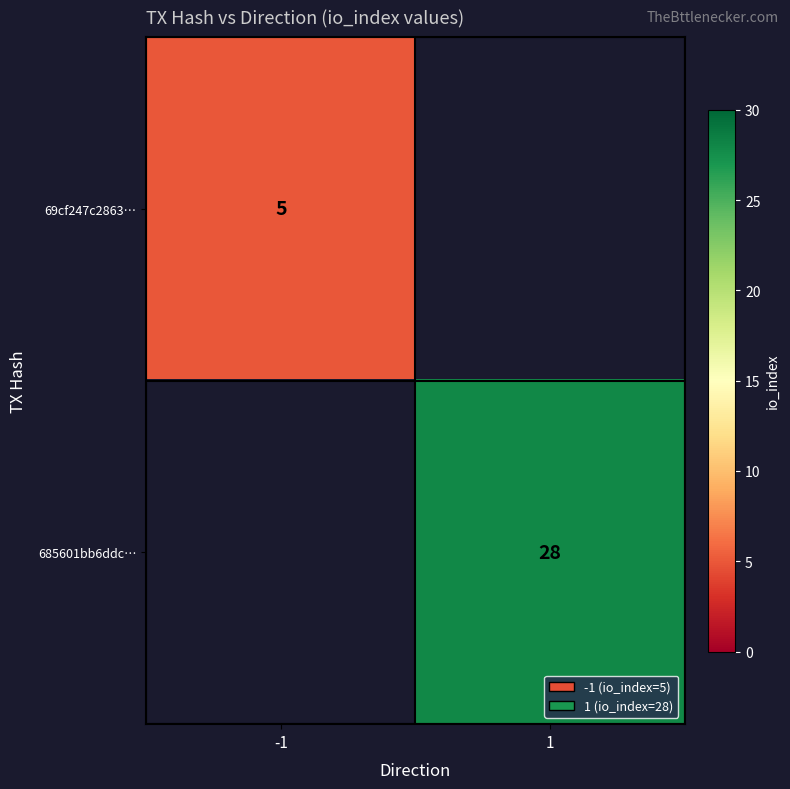

The 69cf247c2863… series shows 8 at -1. True or false?

False